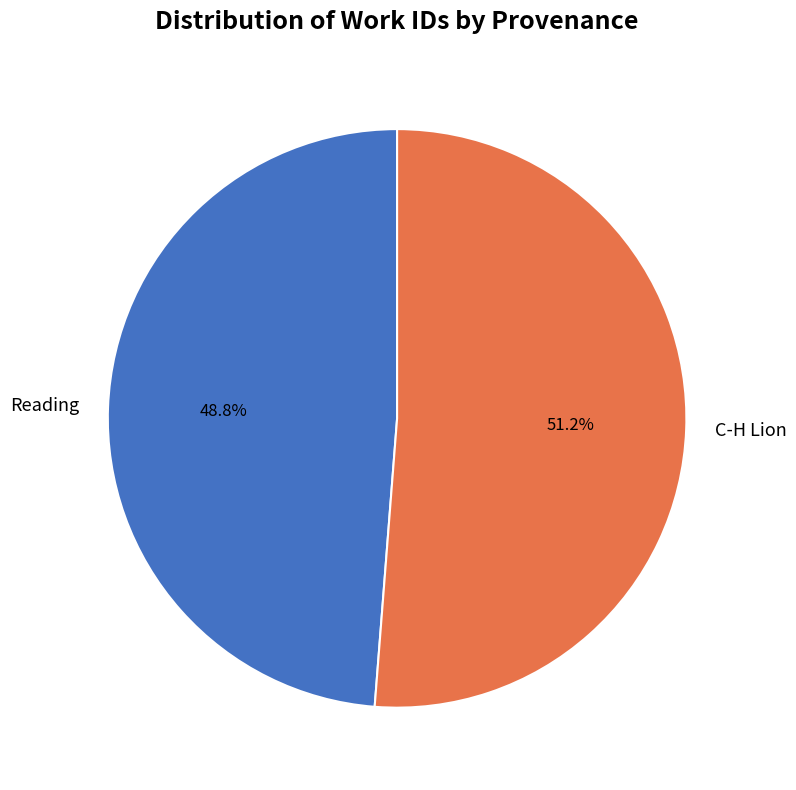

To the nearest percent, what is the combined percentage of C-H Lion and Reading?

100%